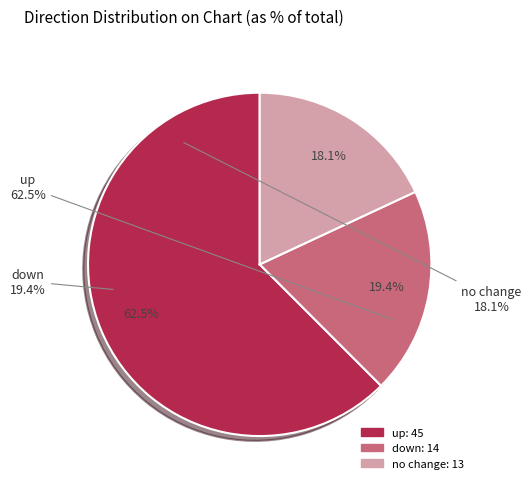

How many slices are in this pie chart?

3